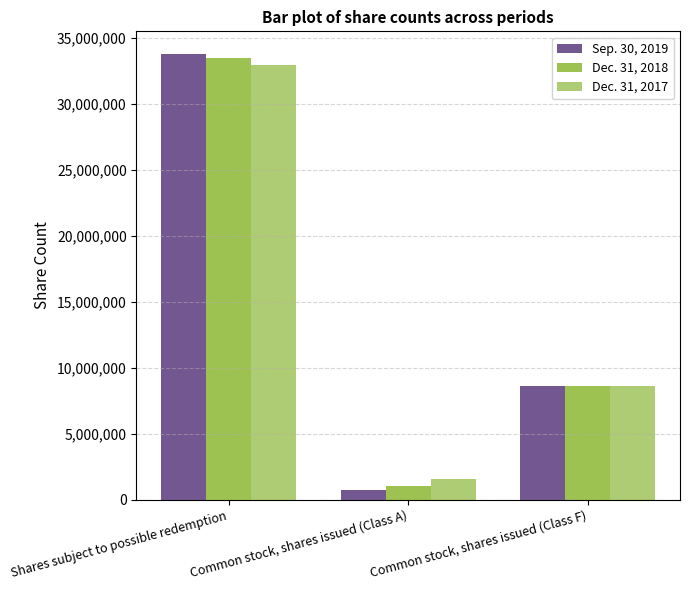

Reading left to right, transcribe all the data shown in this chart.

Sep. 30, 2019: Shares subject to possible redemption=33784066	Common stock, shares issued (Class A)=715934	Common stock, shares issued (Class F)=8625000
Dec. 31, 2018: Shares subject to possible redemption=33427182	Common stock, shares issued (Class A)=1072818	Common stock, shares issued (Class F)=8625000
Dec. 31, 2017: Shares subject to possible redemption=32900501	Common stock, shares issued (Class A)=1599499	Common stock, shares issued (Class F)=8625000